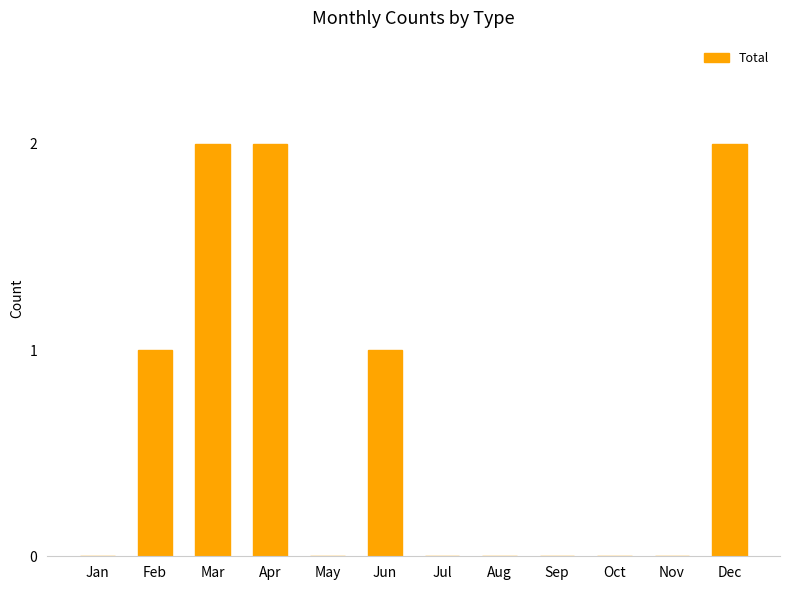

What is the change in value from Feb to Jul?

-1